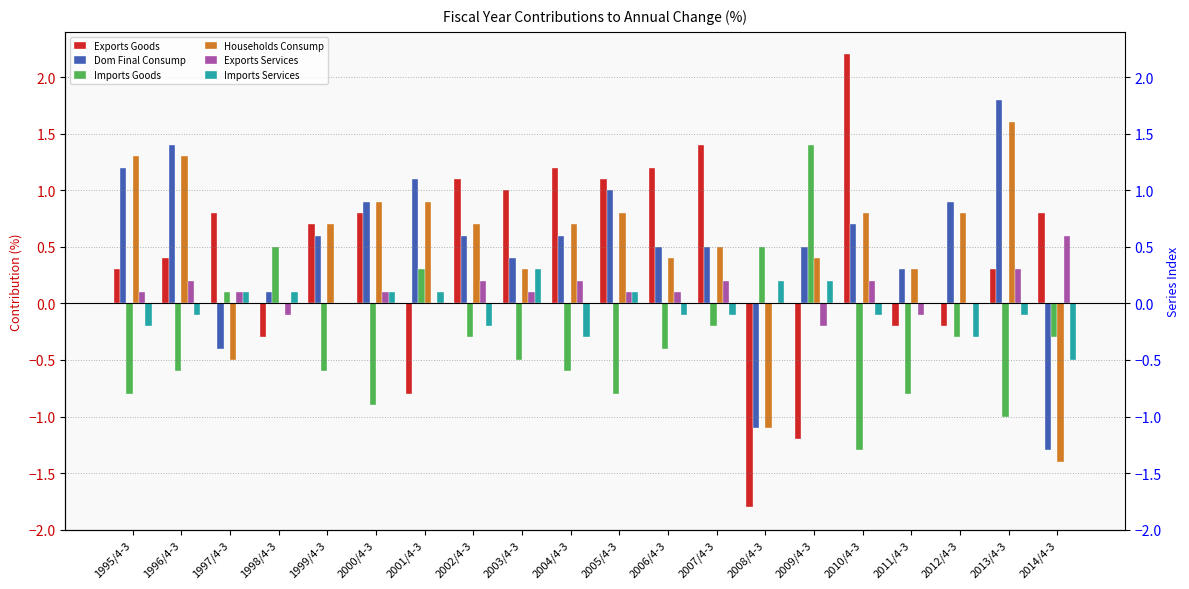

Which category has the highest value in the Imports Goods series?

2009/4-3